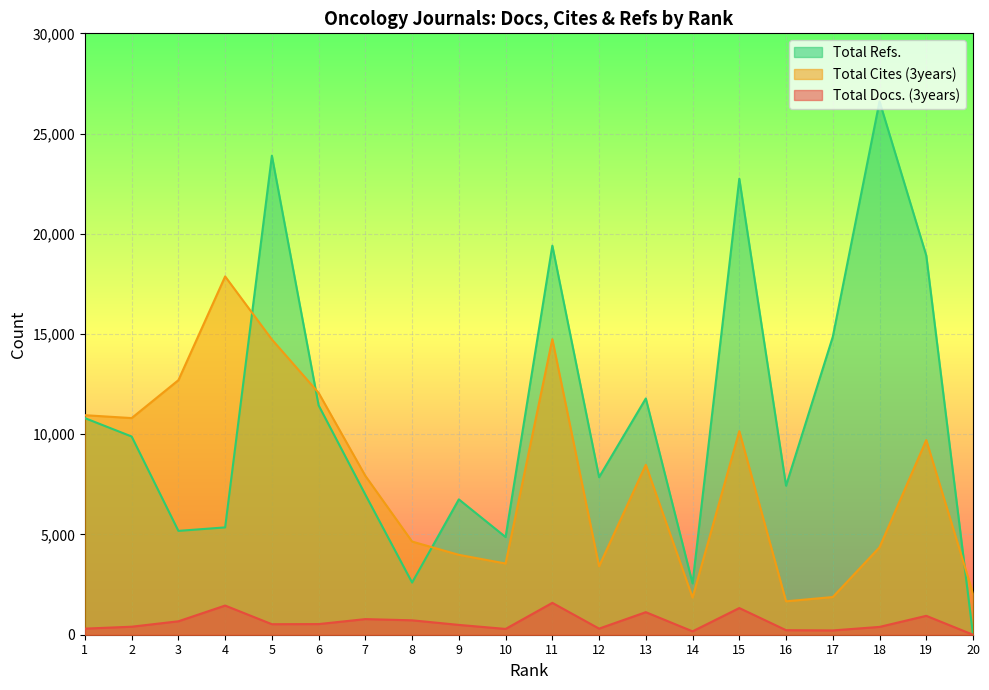

Which series changed the most between 1 and 10?

Total Cites (3years)